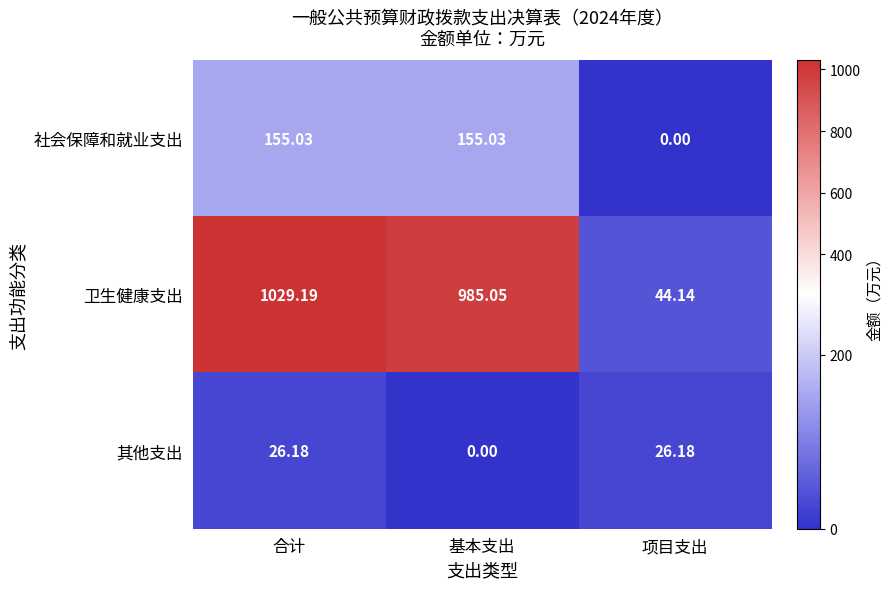

At which label does 社会保障和就业支出 reach its minimum?

项目支出